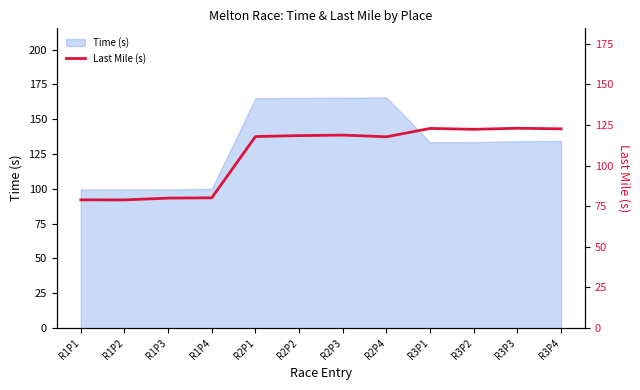

Is it true that the value at R3P4 is 31.7?

False